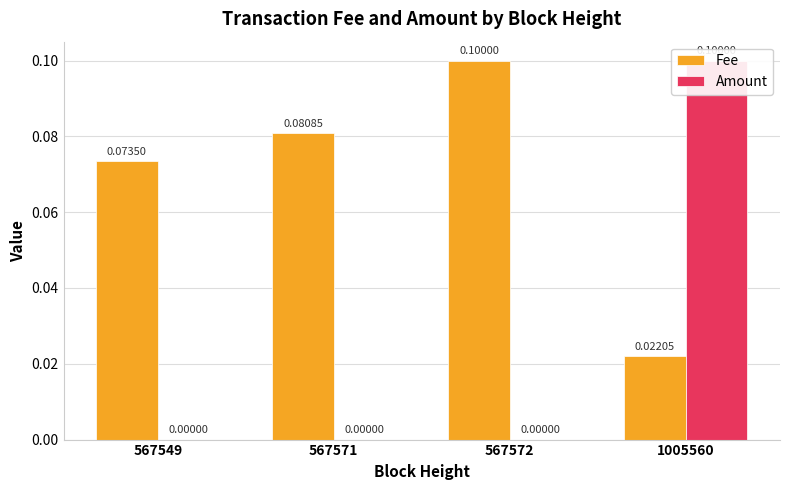

What is the approximate value of Fee at 567549?

0.1